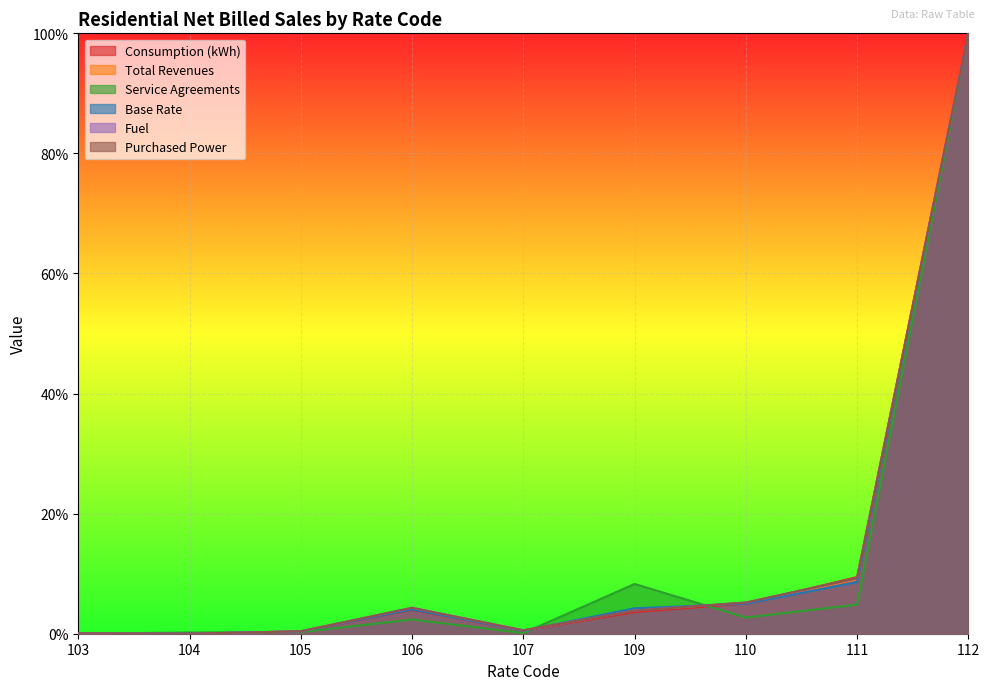

Which series has the largest total across all categories?

Fuel